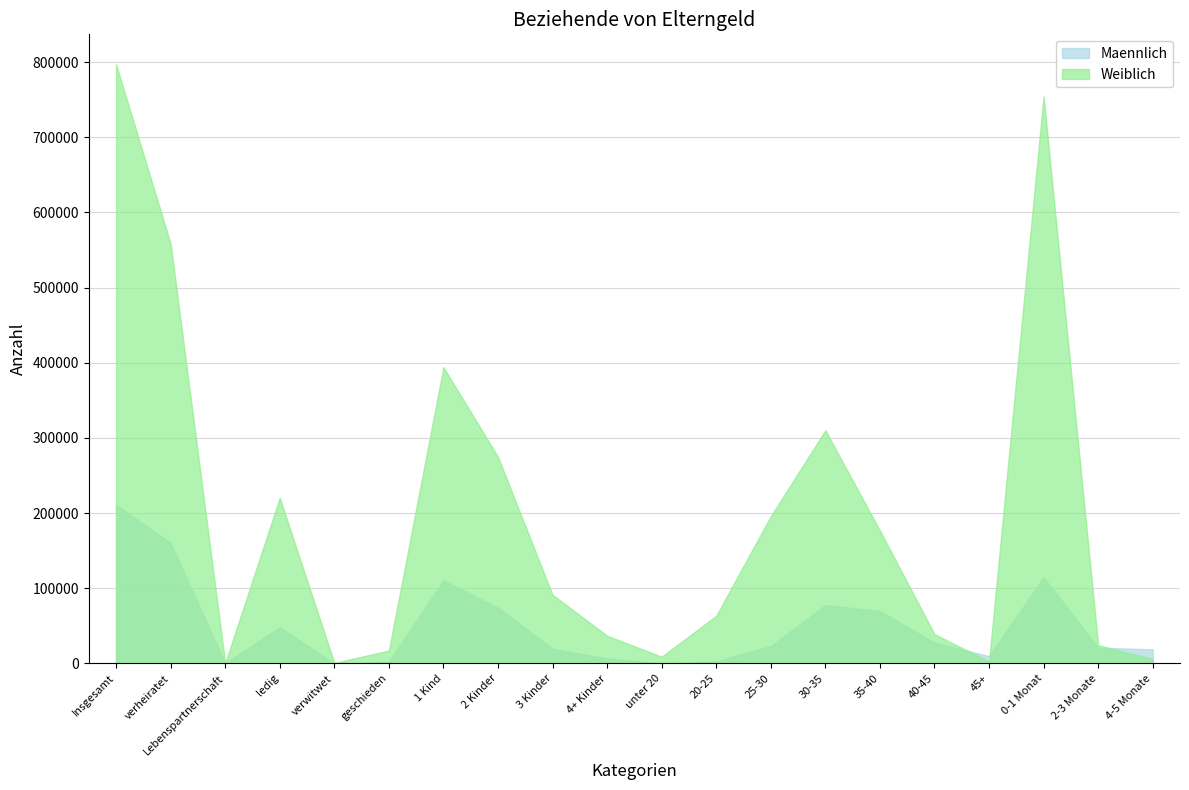

Where is the first local minimum for Maennlich?

Lebenspartnerschaft